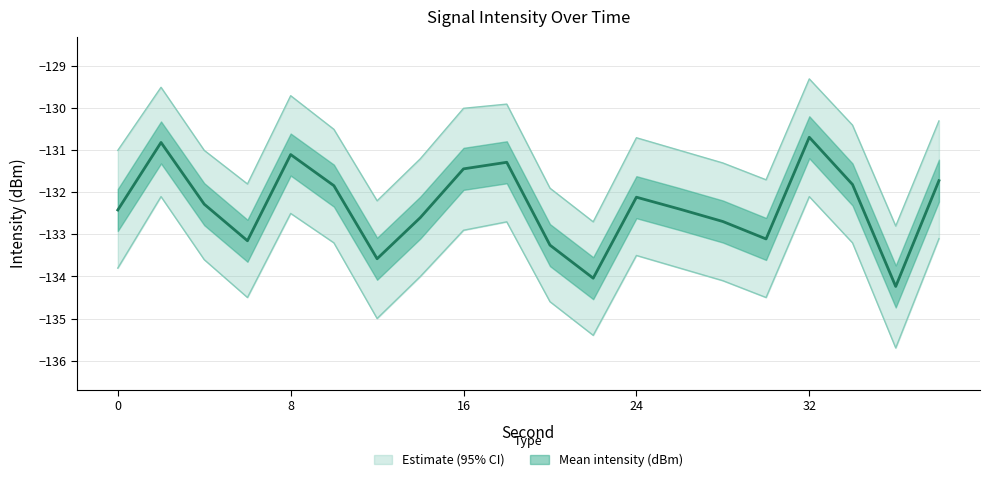

Reading right to left, extract all data points from this chart.

Mean intensity (dBm): 38=-131.7	36=-134.2	34=-131.8	32=-130.7	30=-133.1	28=-132.7	26=-132.4	24=-132.1	22=-134.0	20=-133.3	18=-131.3	16=-131.4	14=-132.6	12=-133.6	10=-131.8	8=-131.1	6=-133.2	4=-132.3	2=-130.8	0=-132.4
Upper bound: 38=-130.3	36=-132.8	34=-130.4	32=-129.3	30=-131.7	28=-131.3	26=-131.0	24=-130.7	22=-132.7	20=-131.9	18=-129.9	16=-130.0	14=-131.2	12=-132.2	10=-130.5	8=-129.7	6=-131.8	4=-131.0	2=-129.5	0=-131.0
Lower bound: 38=-133.1	36=-135.7	34=-133.2	32=-132.1	30=-134.5	28=-134.1	26=-133.8	24=-133.5	22=-135.4	20=-134.6	18=-132.7	16=-132.9	14=-134.0	12=-135.0	10=-133.2	8=-132.5	6=-134.5	4=-133.6	2=-132.1	0=-133.8